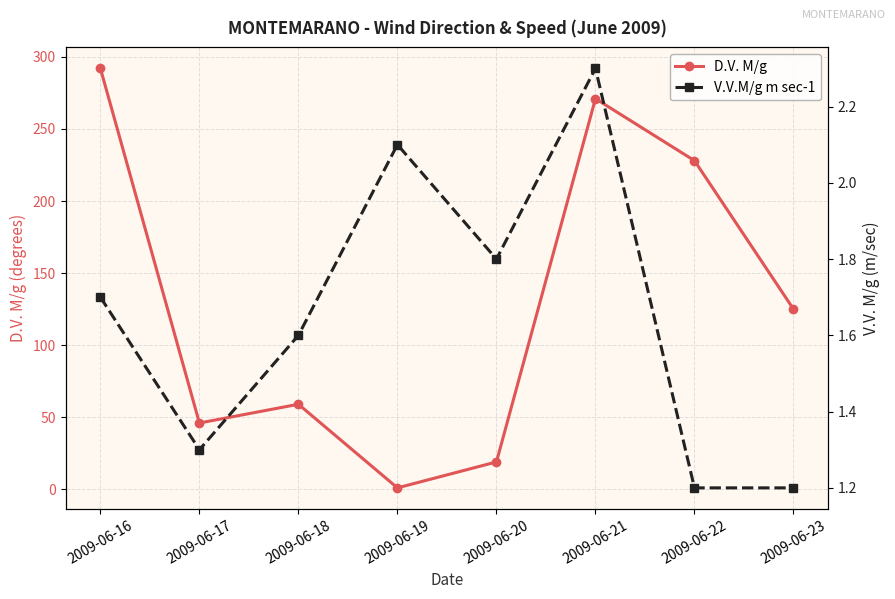

The value of V.V.M/g m sec-1 at 2009-06-23 is 0.7. True or false?

False